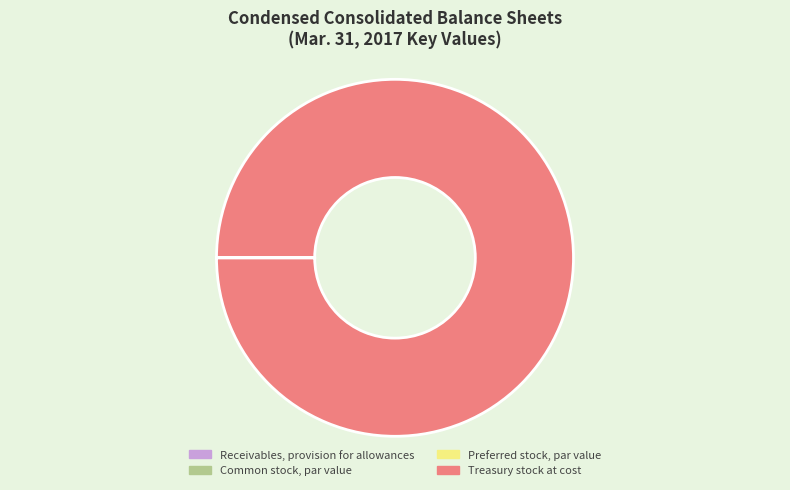

Is there any slice that represents more than half of the pie?

Yes